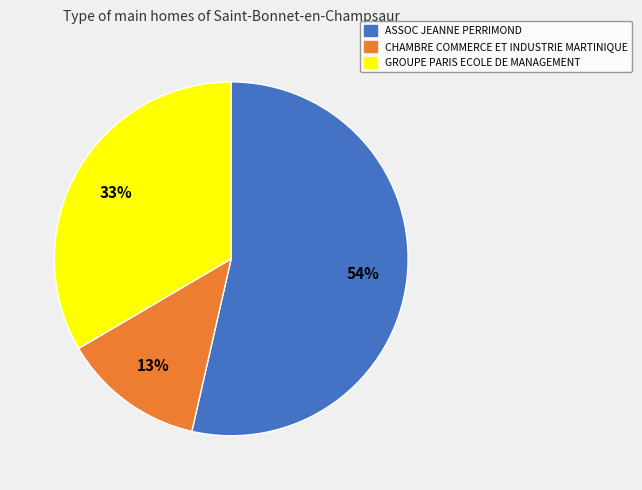

Do CHAMBRE COMMERCE ET INDUSTRIE MARTINIQUE and ASSOC JEANNE PERRIMOND together represent more than half of the pie?

Yes